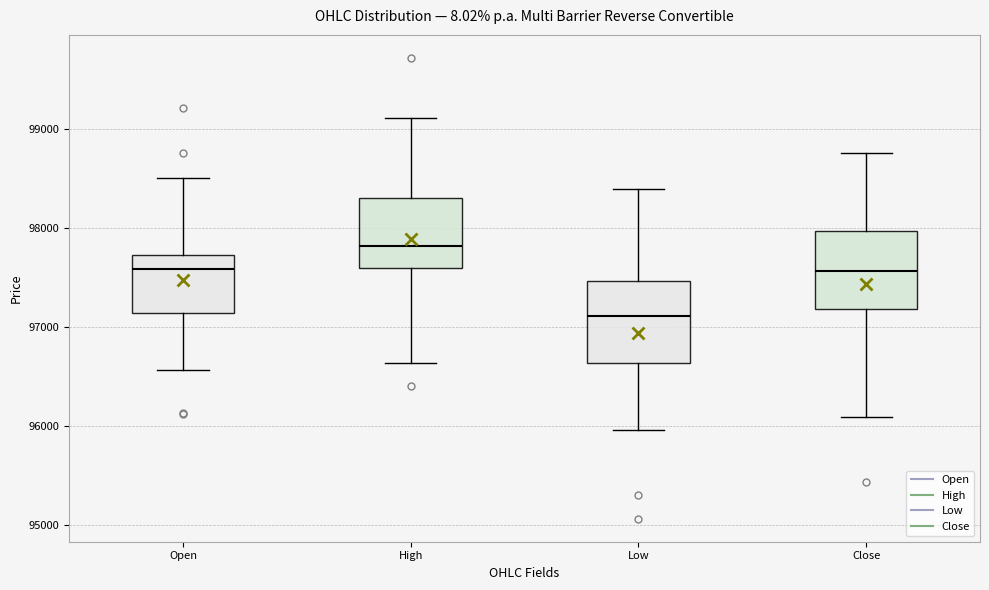

Reading left to right, read every box against the y-axis: the position of its median line, the range the box covers, and the ends of its whiskers. The values are not printed on the chart, so give them approximately, as read against the axis.

Open: median 97600, box 97100 to 97700, whiskers 96600 to 98500
High: median 97800, box 97600 to 98300, whiskers 96600 to 99100
Low: median 97100, box 96600 to 97500, whiskers 96000 to 98400
Close: median 97600, box 97200 to 98000, whiskers 96100 to 98800